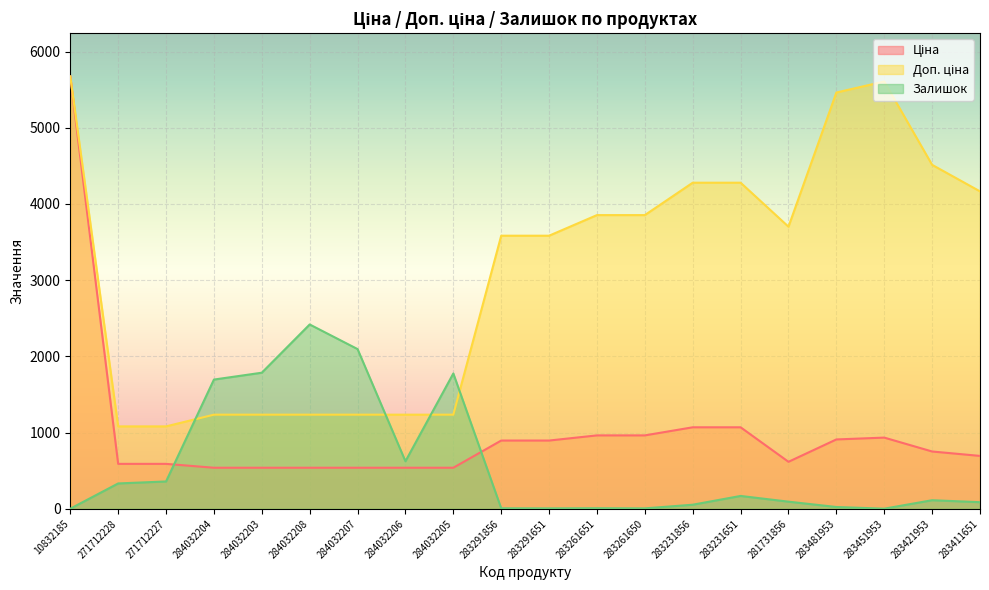

Is it true that Залишок equals 855.8 at 284032206?

False